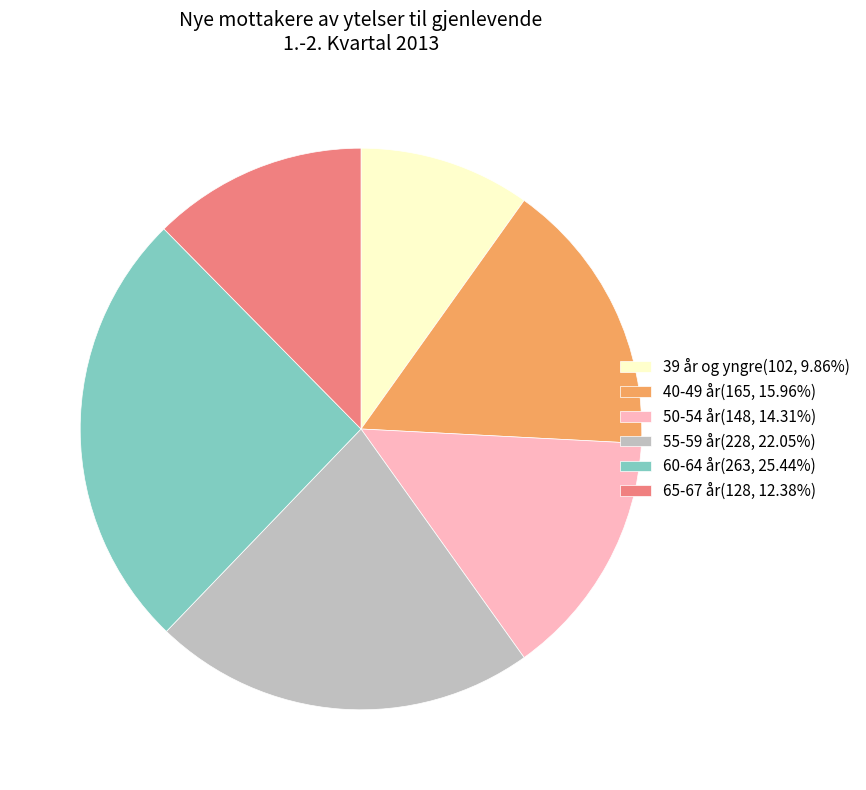

Which category has the biggest portion of the pie?

60-64 år